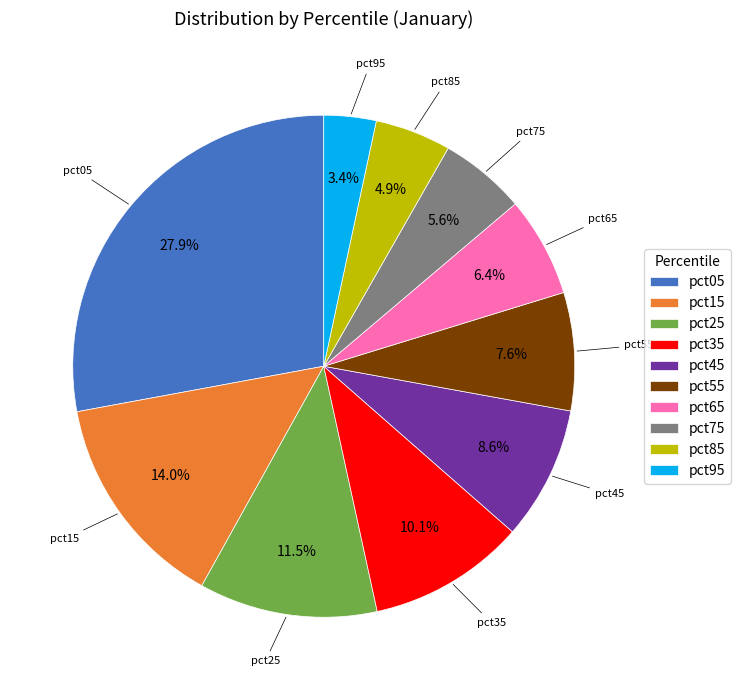

What is the ratio of the value at pct65 to the value at pct15?

0.5